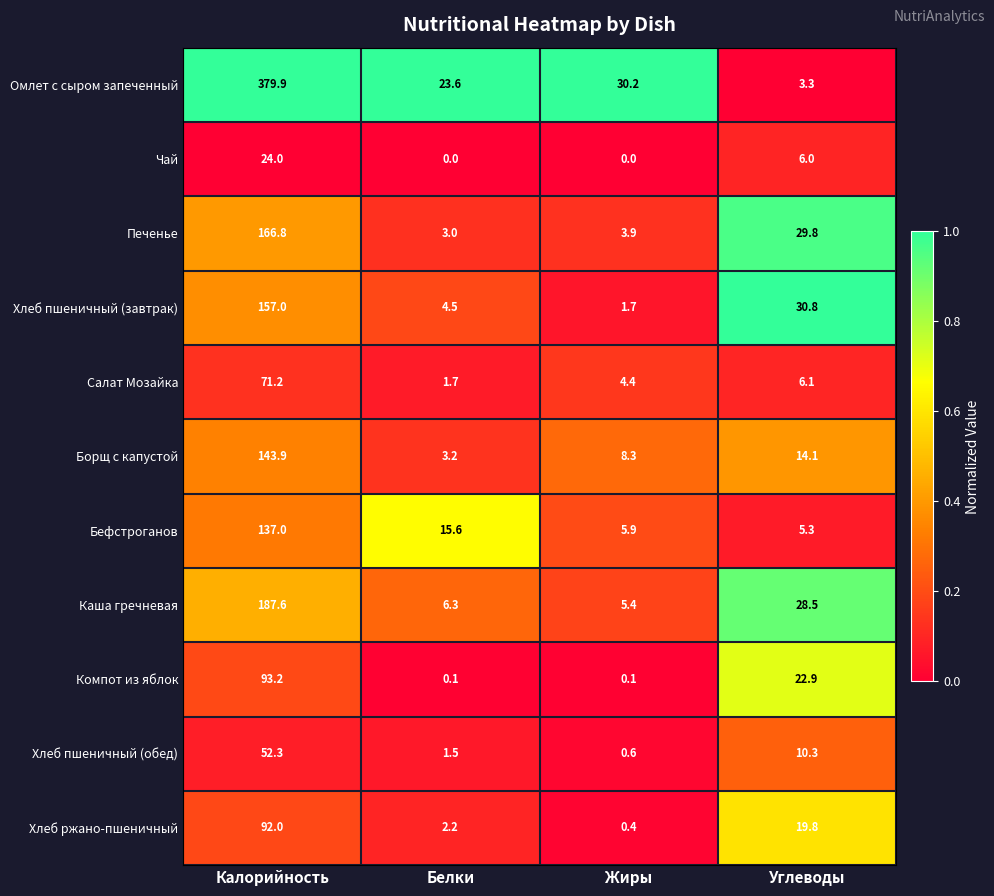

True or false: Борщ с капустой has a value of 4.9 at Белки.

False